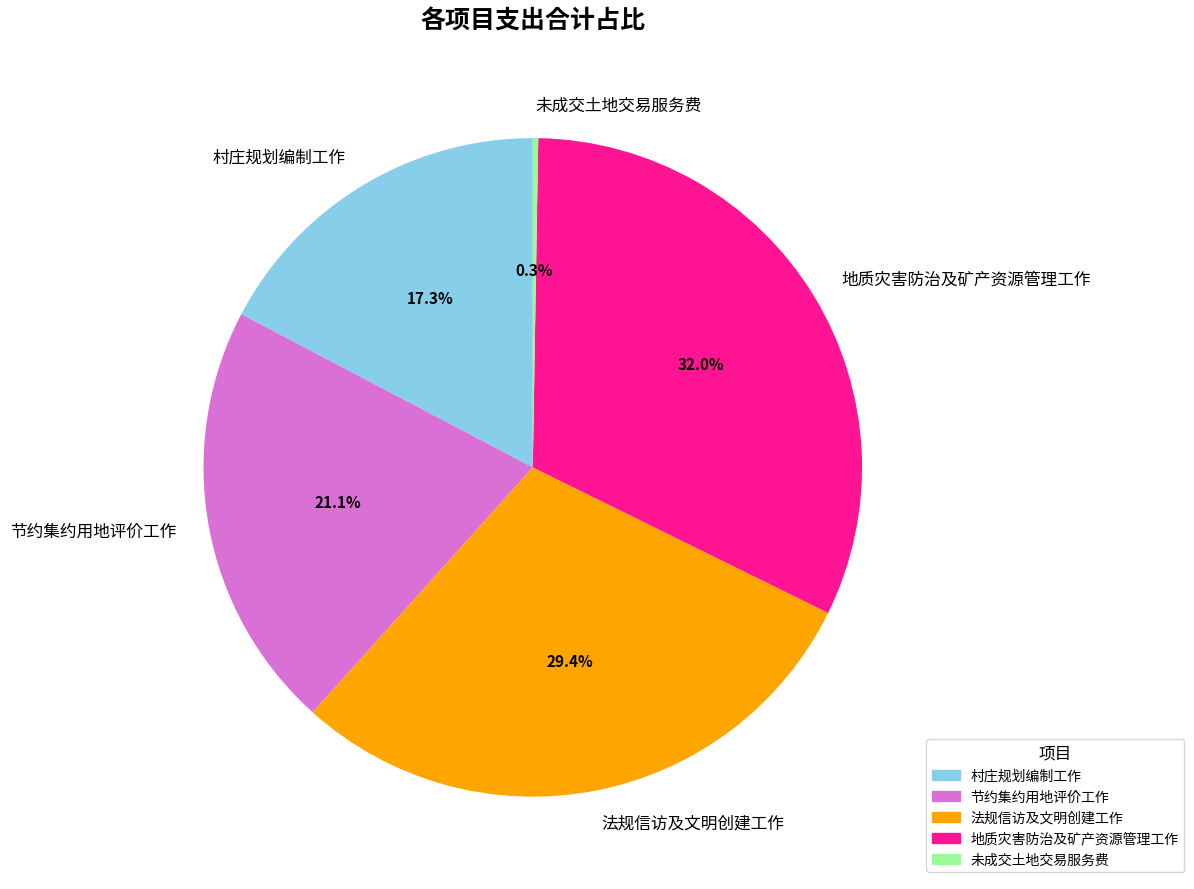

To the nearest percent, what is the difference between the 村庄规划编制工作 and 法规信访及文明创建工作 slice percentages?

12%